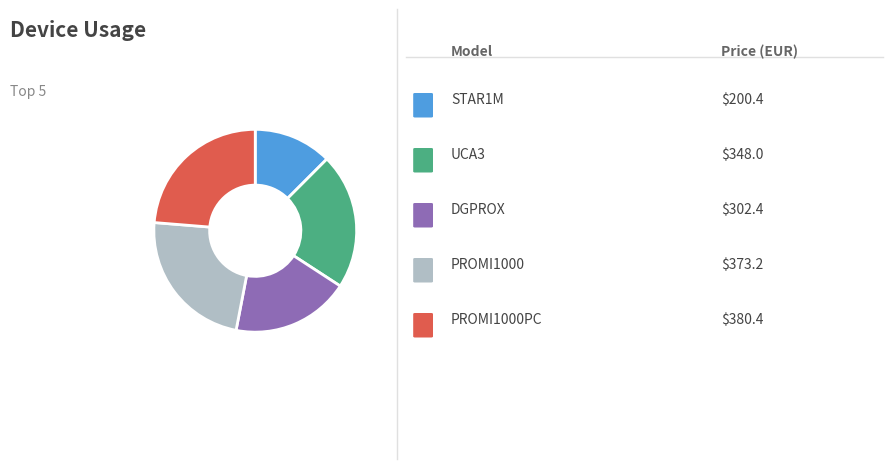

Is there any slice that represents more than half of the pie?

No